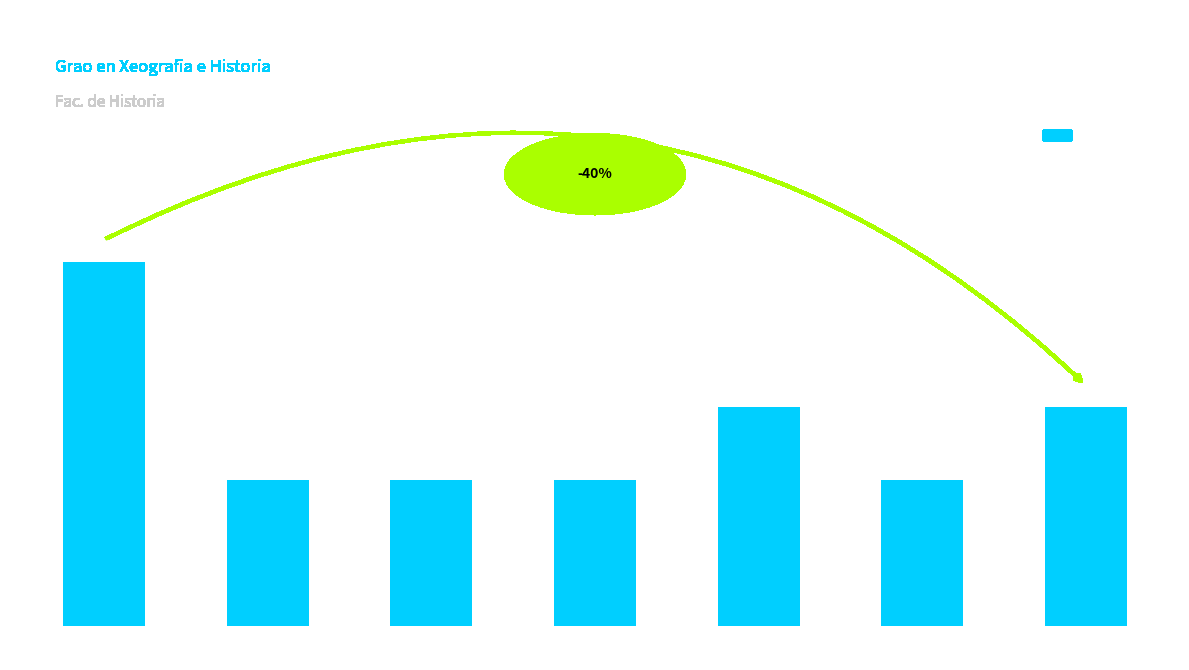

Reading left to right, transcribe all the data shown in this chart.

Organización e
desenvolvemento=5	Información e
transparencia=2	Sistema de
garantía de calidade=2	Recursos
humanos=2	Recursos materiais
e servizos=3	Resultados de
aprendizaxe=2	Prácticas
externas=3